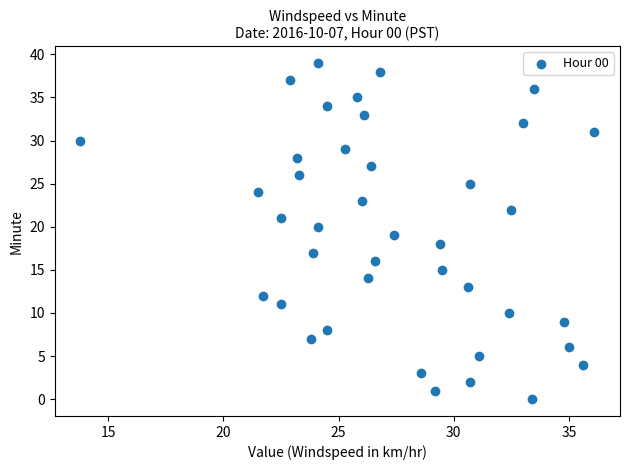

What is the range of Y values (max minus min)?

39